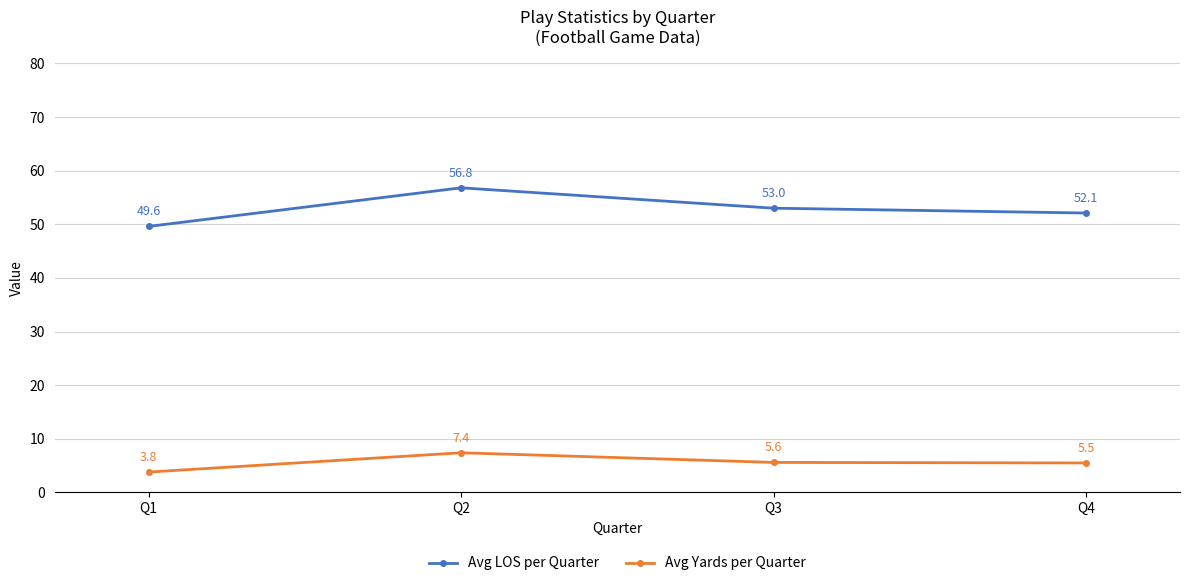

What is the value of the Avg LOS per Quarter point at the 1st from the left?

49.6